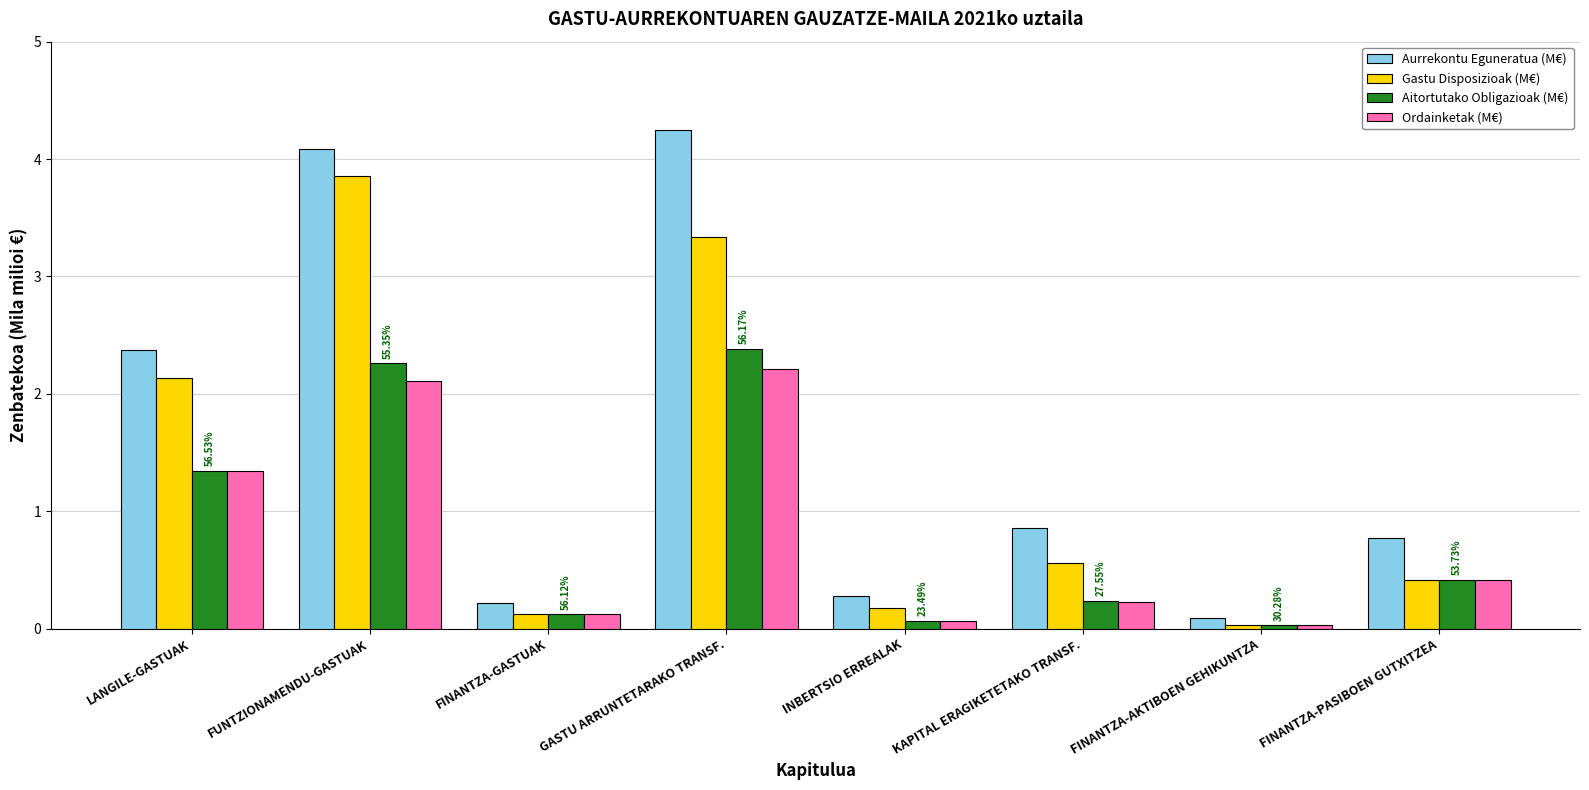

What is the spread (max minus min) of values at FUNTZIONAMENDU-GASTUAK?

2.0